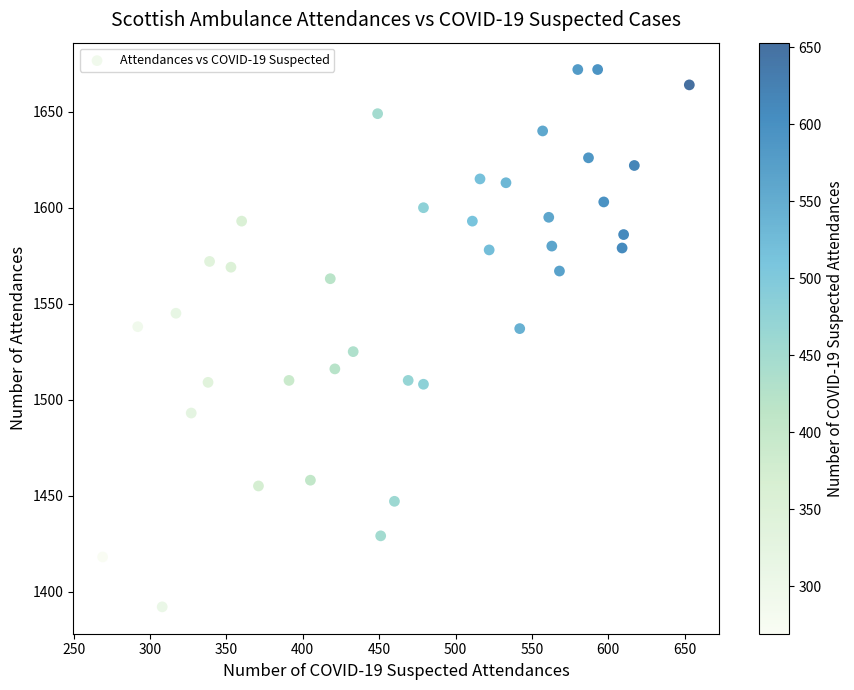

What is the range of Y values (max minus min)?

280